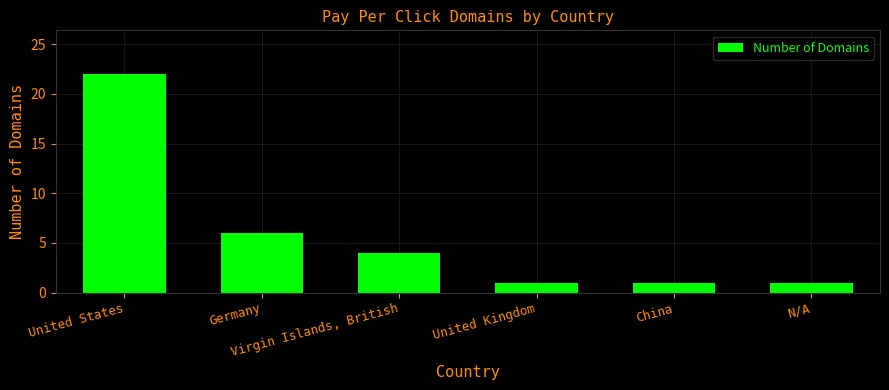

At which label does the data first exceed 4?

United States